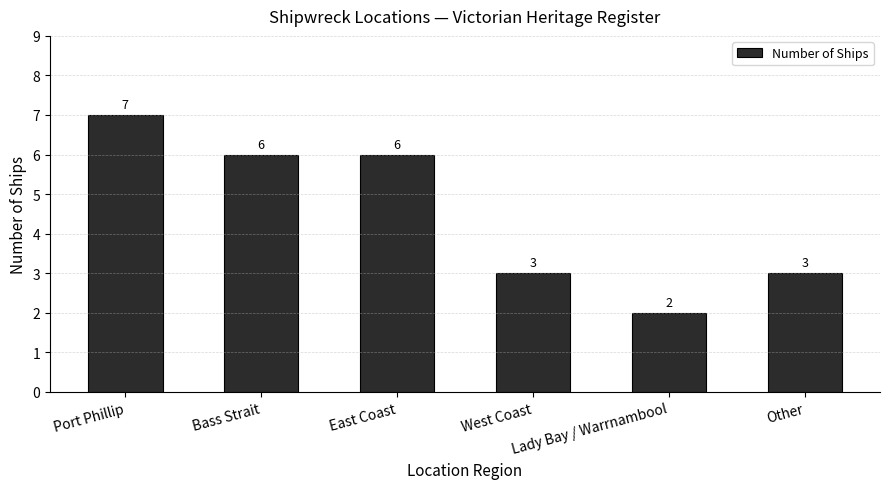

What is the smallest value displayed?

2